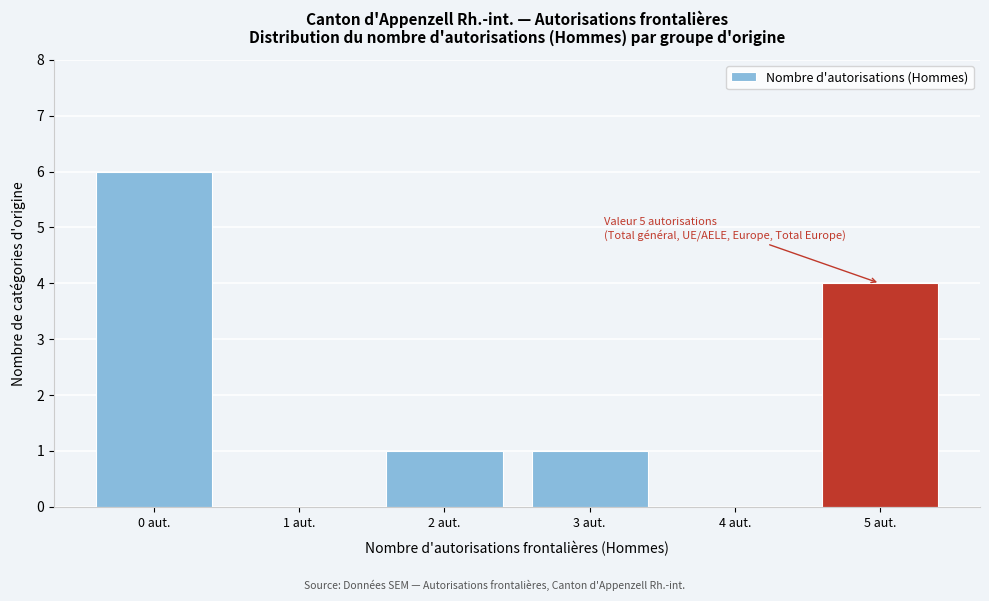

Reading right to left, what are all the values shown in this chart?

5 aut.=4	4 aut.=0	3 aut.=1	2 aut.=1	1 aut.=0	0 aut.=6